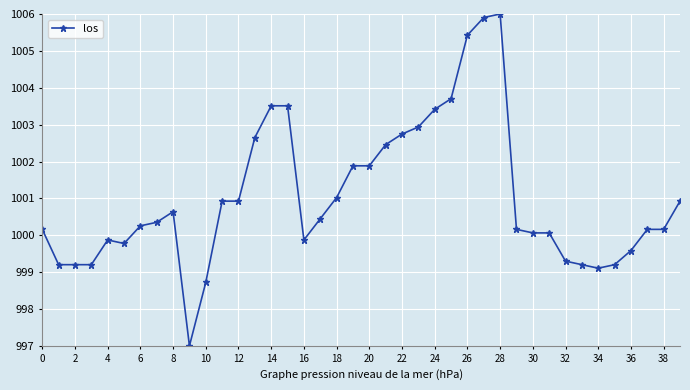

Reading right to left, what are all the values shown in this chart?

1000.9	1000.2	1000.2	999.6	999.2	999.1	999.2	999.3	1000.1	1000.1	1000.2	1006.0	1005.9	1005.4	1003.7	1003.4	1002.9	1002.7	1002.5	1001.9	1001.9	1001.0	1000.4	999.9	1003.5	1003.5	1002.6	1000.9	1000.9	998.7	997.0	1000.6	1000.4	1000.3	999.8	999.9	999.2	999.2	999.2	1000.2